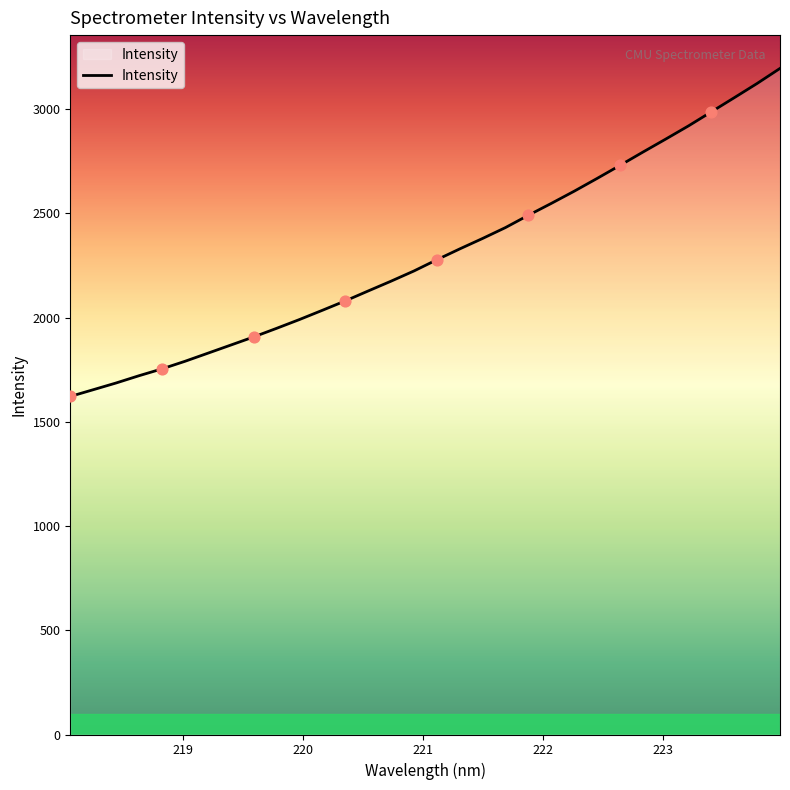

What is the greatest value displayed?

3195.1